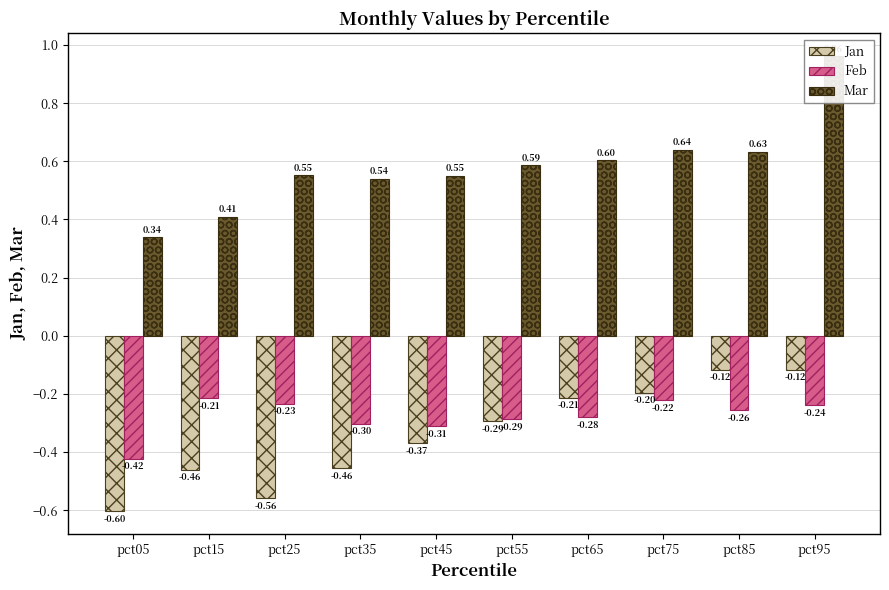

The value of Feb at pct15 is -0.4. True or false?

False